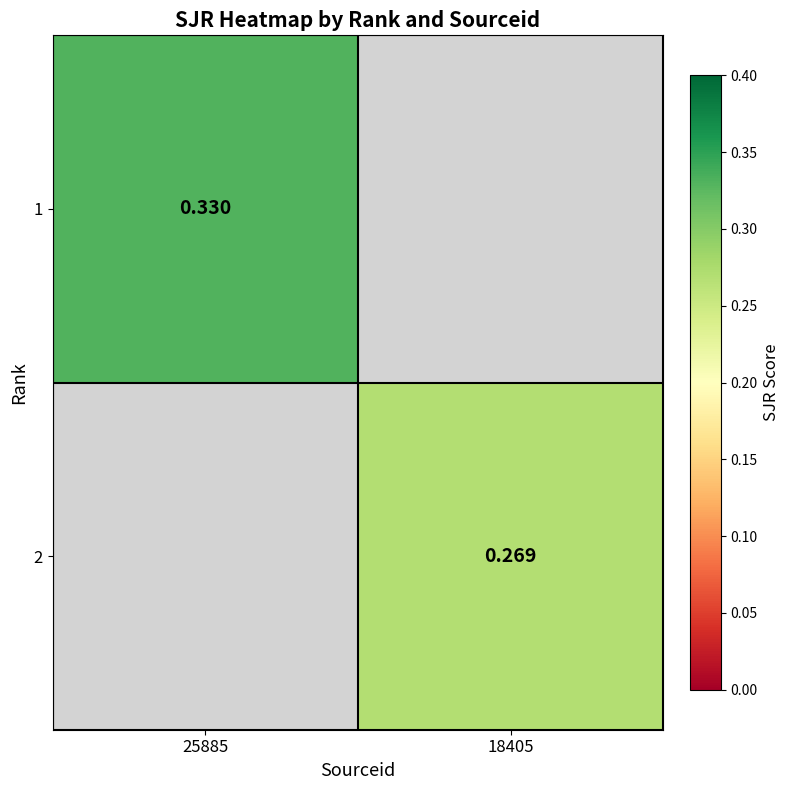

Is the value of 1 at 25885 greater than the value of 2 at 18405?

Yes